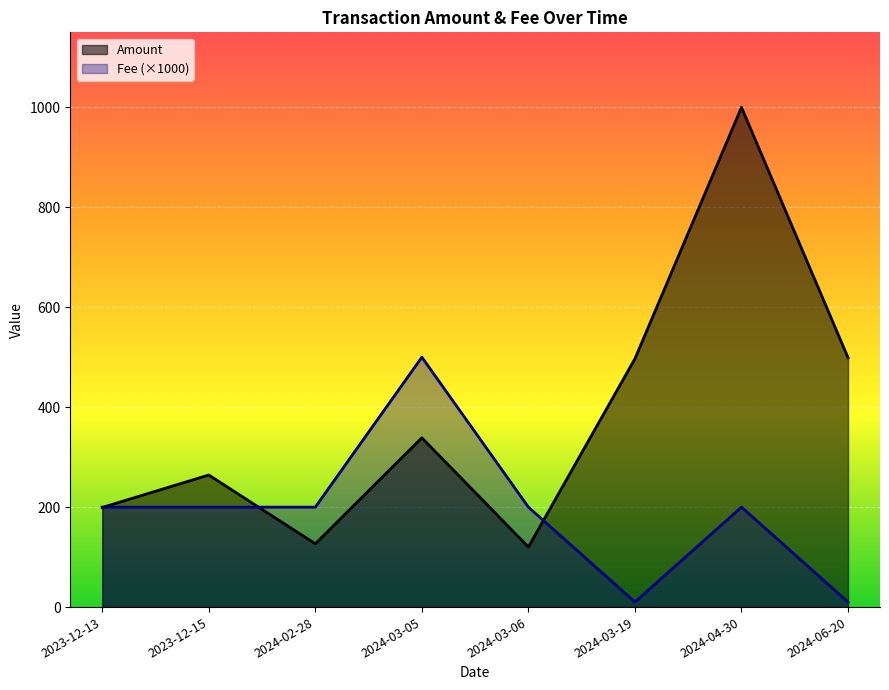

Which category has the highest value across all series?

2024-04-30